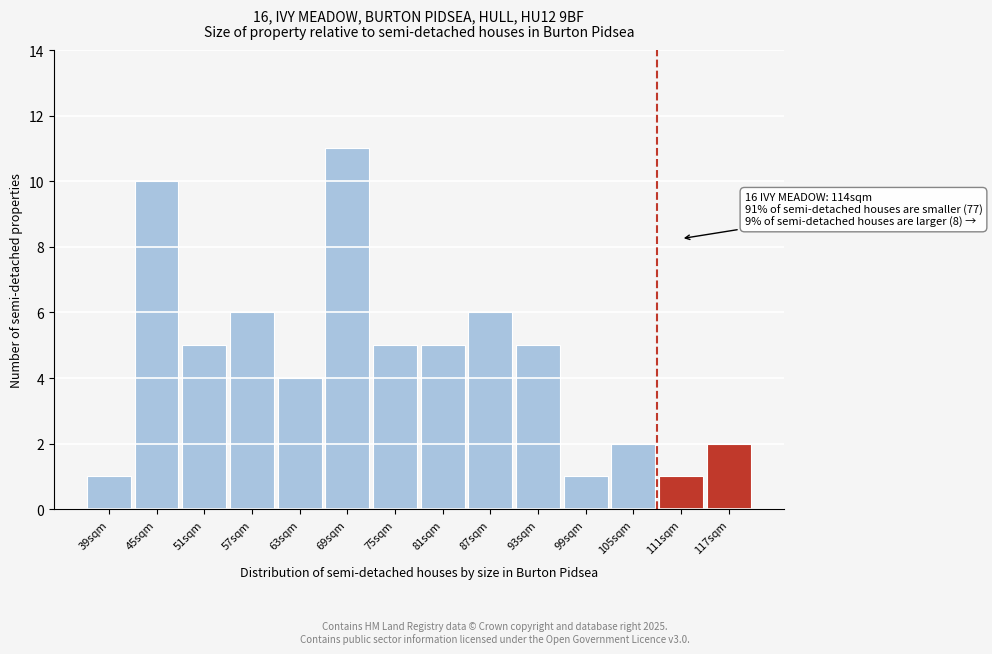

Reading right to left, list all the values displayed in this chart.

2	1	2	1	5	6	5	5	11	4	6	5	10	1